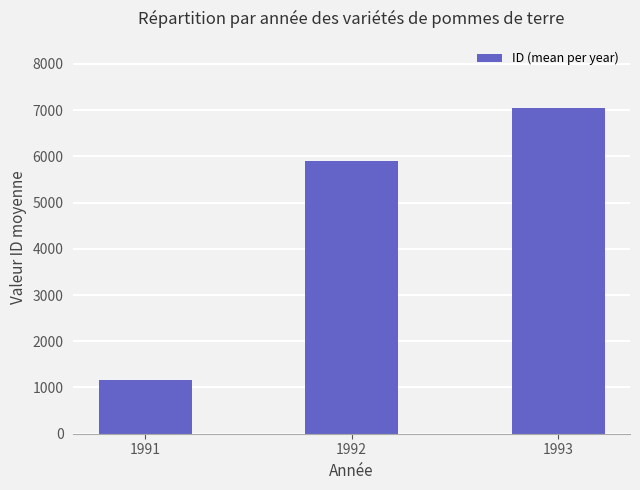

Reading left to right, extract all data points from this chart.

1991=1164	1992=5896	1993=7049